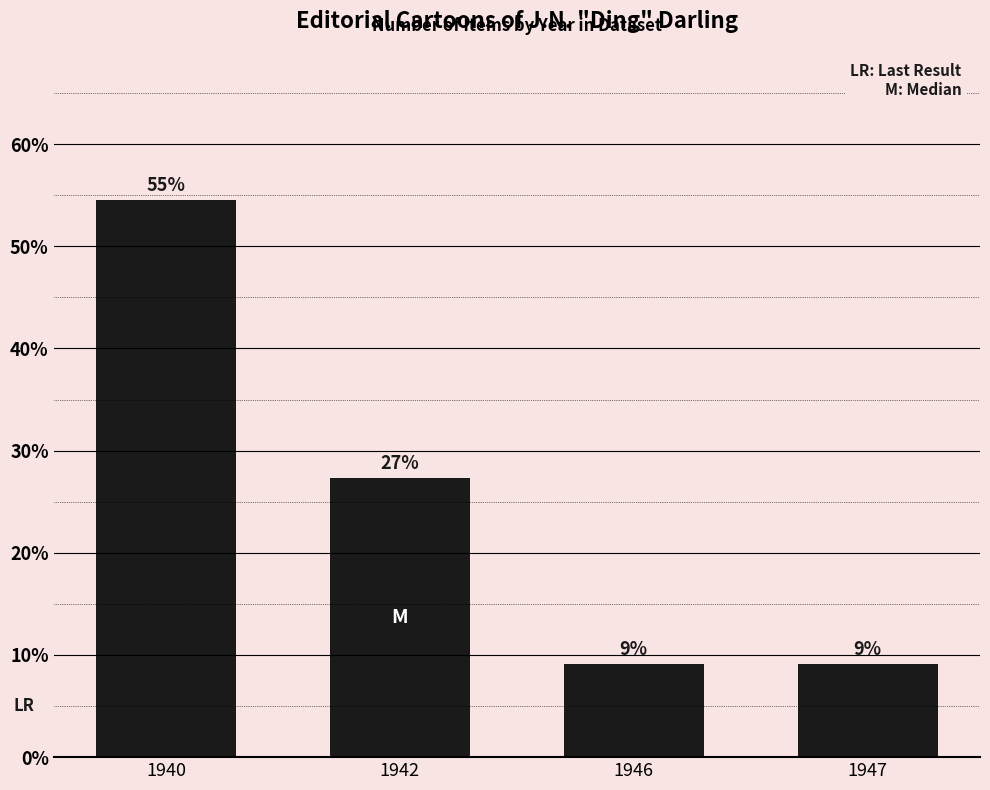

Reading left to right, what are all the values shown in this chart?

1940=54.5	1942=27.3	1946=9.1	1947=9.1